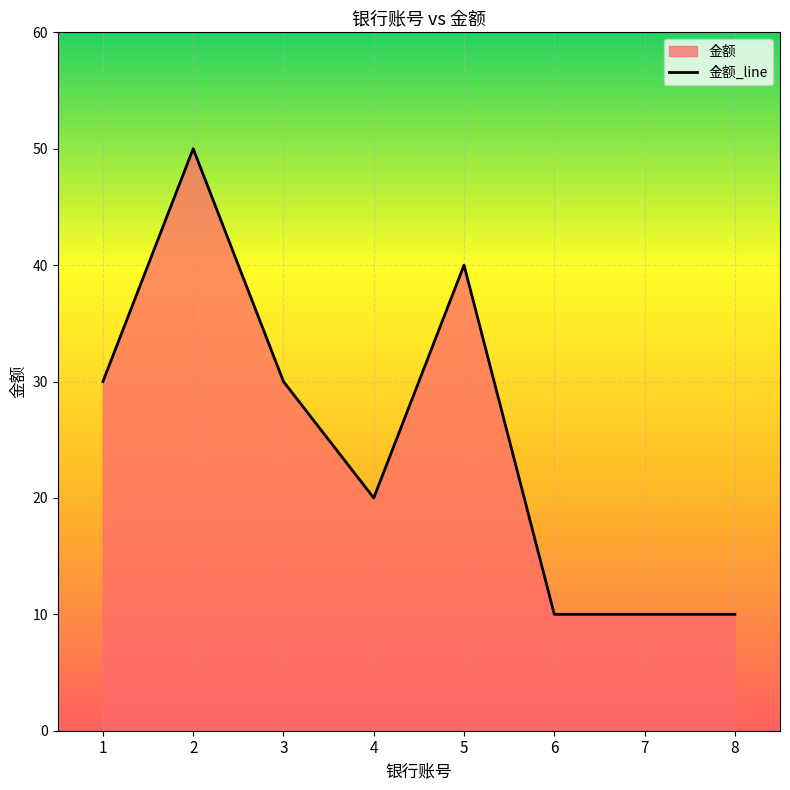

Count the number of categories in the chart.

8